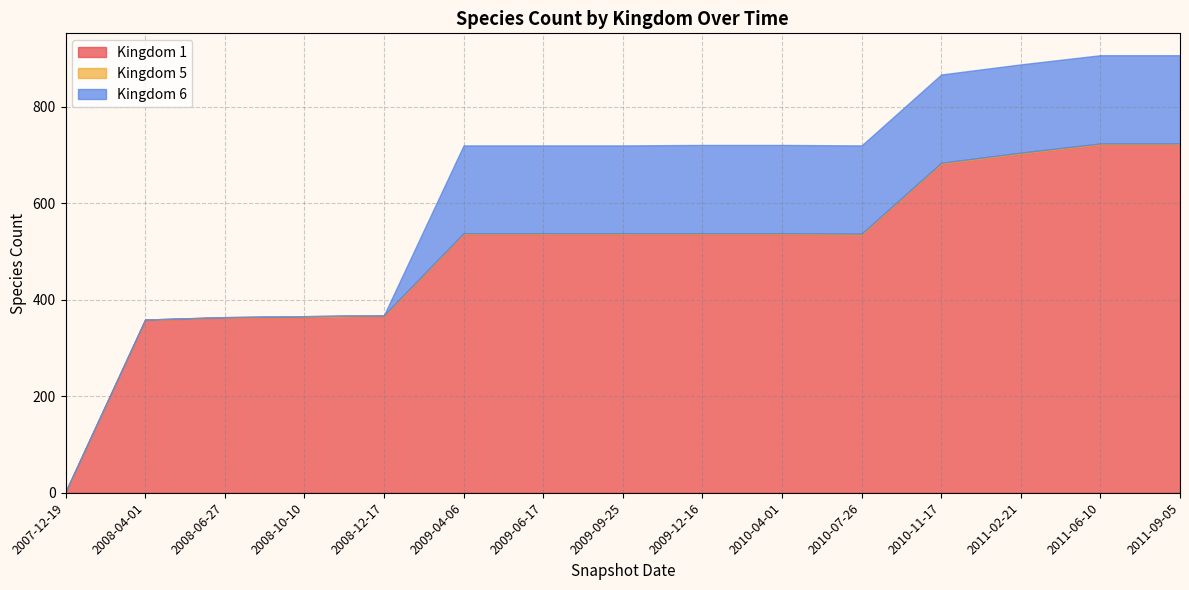

List the series in order of their peak value, lowest first.

Kingdom 5, Kingdom 6, Kingdom 1